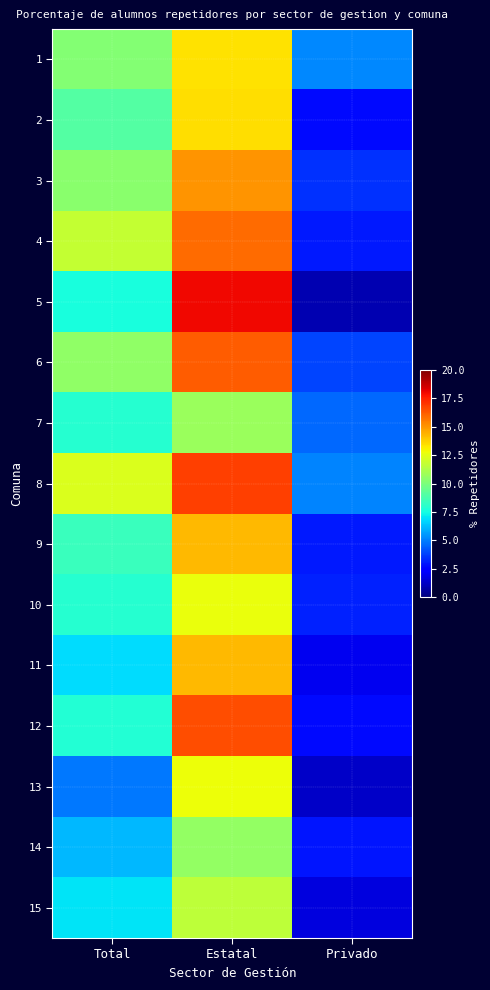

At how many categories does at least one series exceed 3?

3